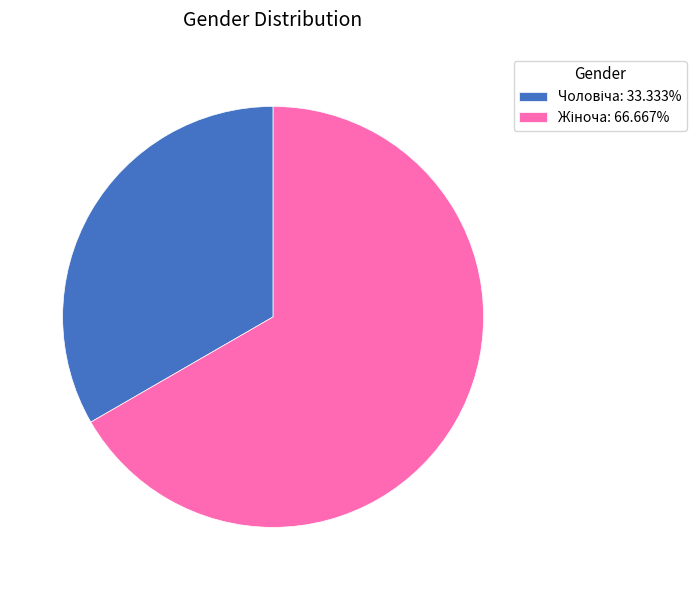

Is there a majority slice in this chart?

Yes